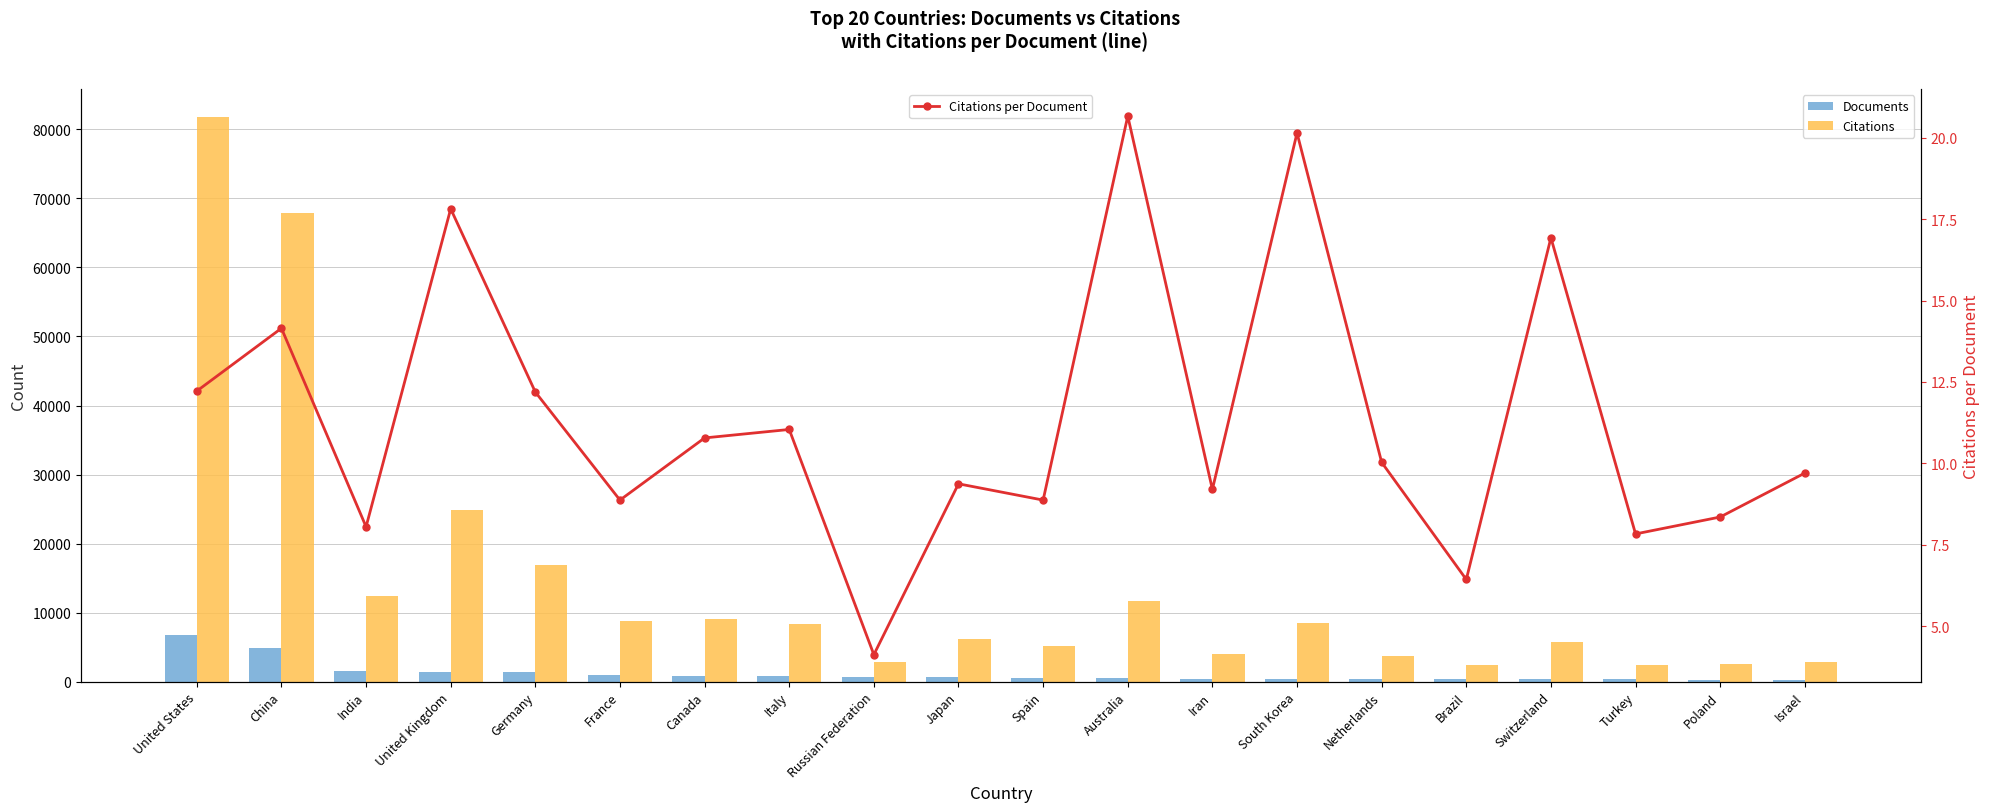

Are the bars grouped side by side (vs. stacked)?

Yes